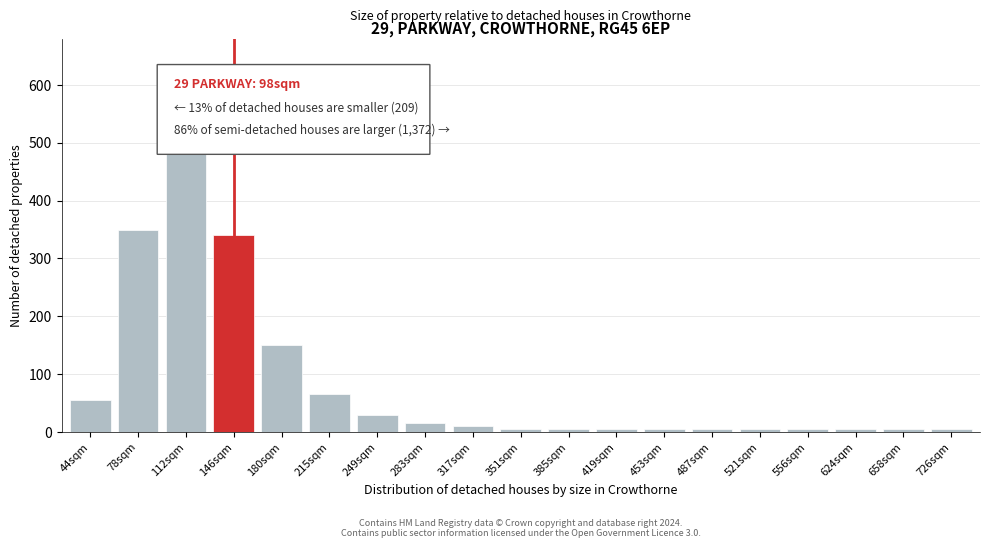

Reading left to right, list all the values displayed in this chart.

55	350	530	340	150	65	30	15	10	5	5	5	5	5	5	5	5	5	5